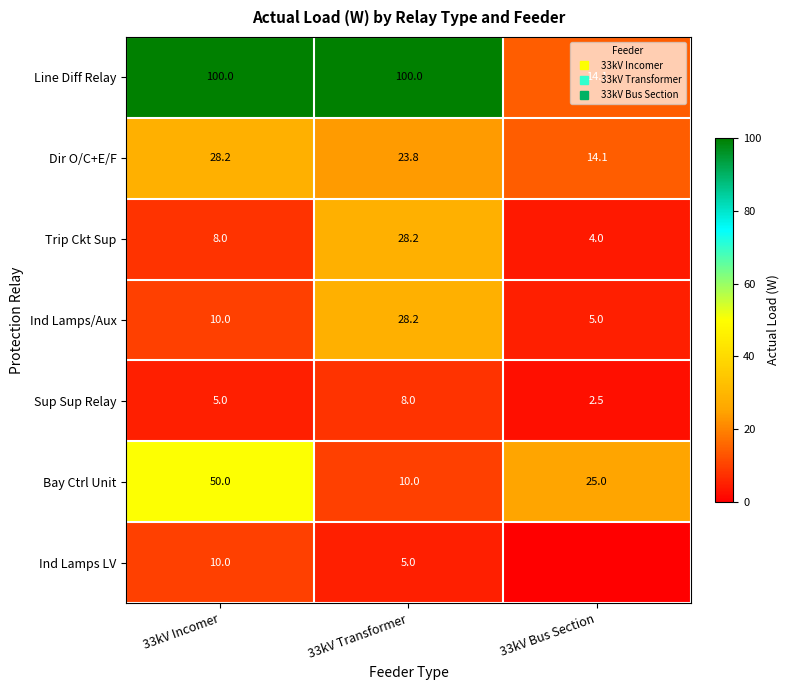

Is it true that Sup Sup Relay equals 1.2 at 33kV Bus Section?

False